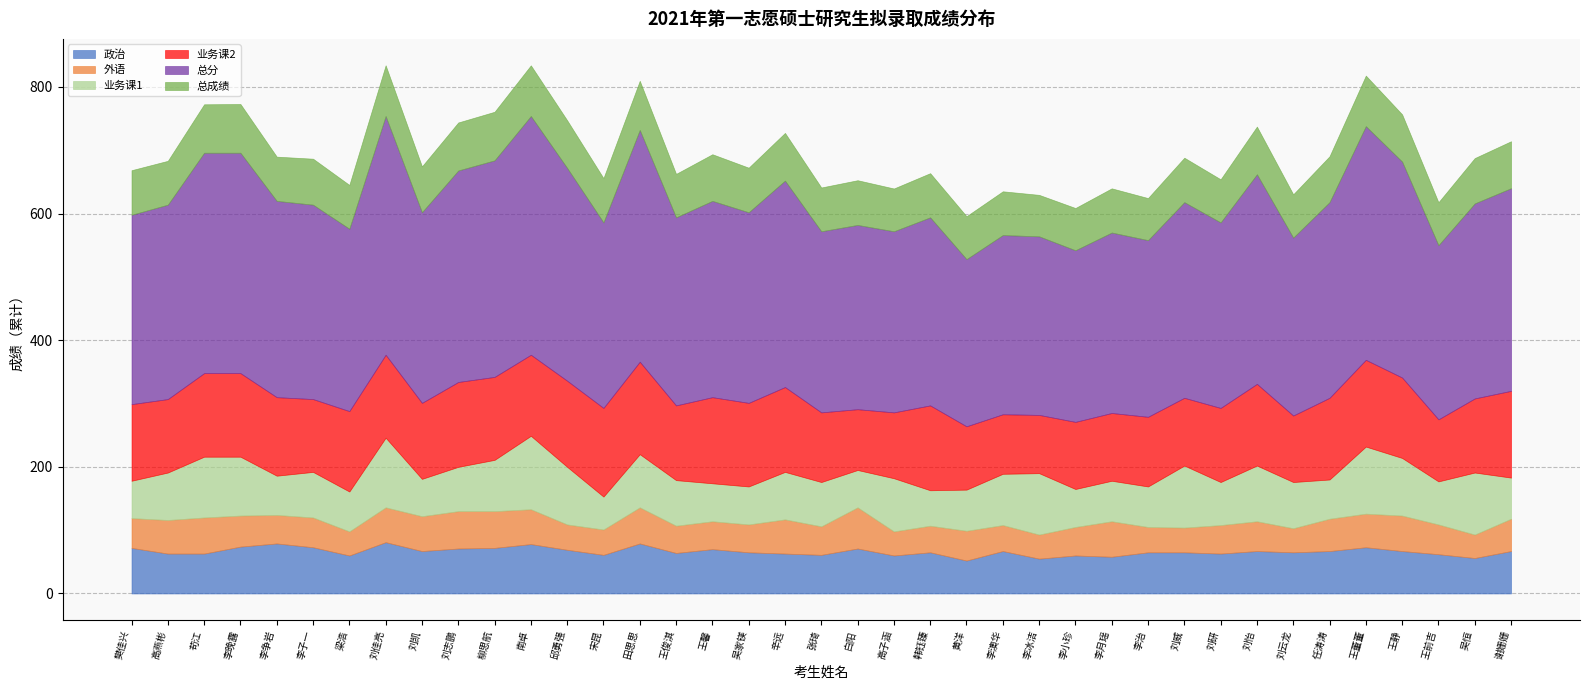

The 总分 series shows 611.8 at 王静. True or false?

False